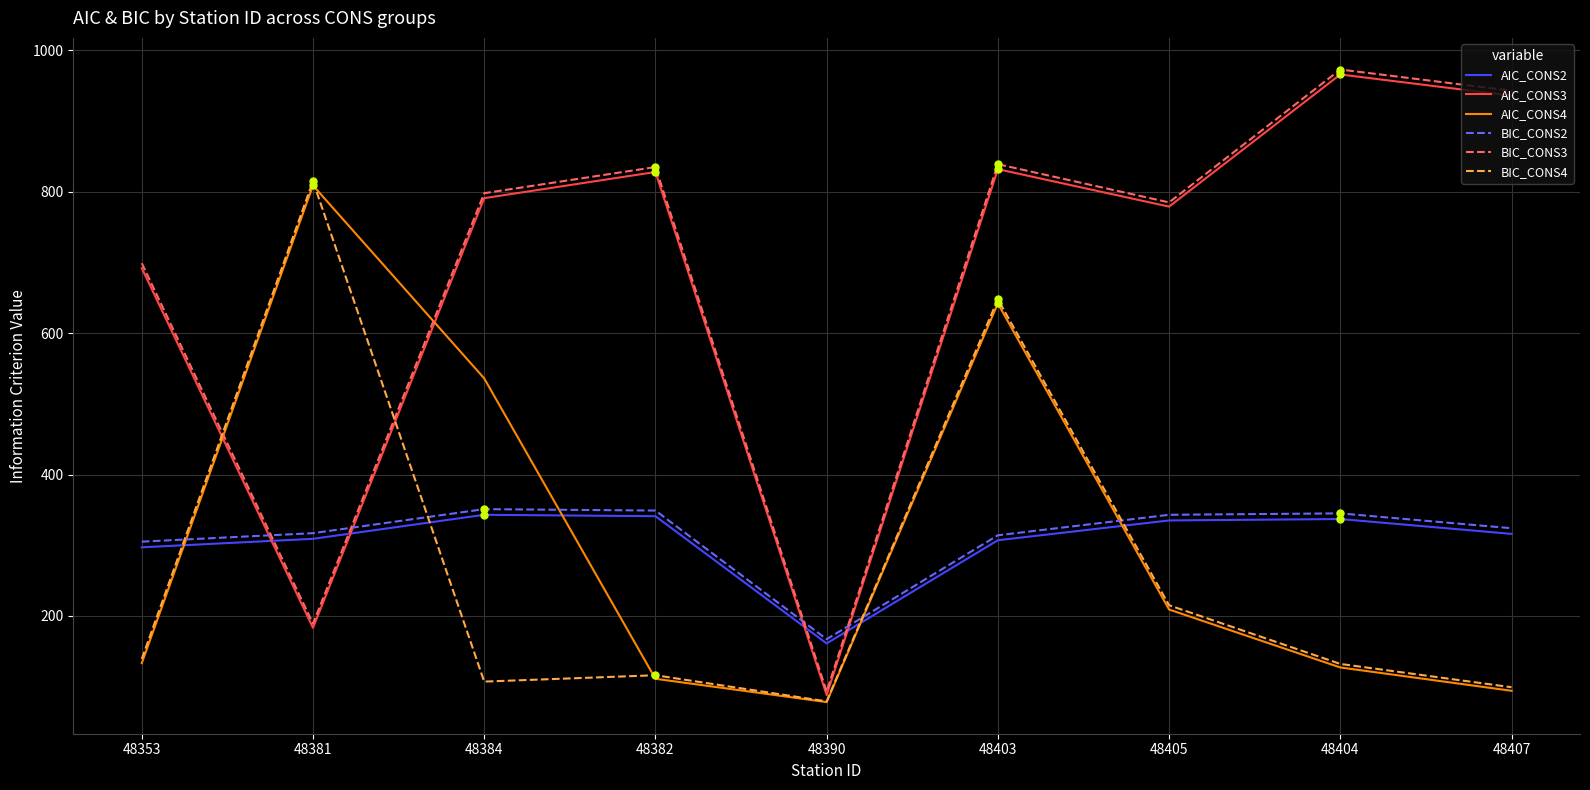

True or false: BIC_CONS2 has a value of 116 at 48403.

False